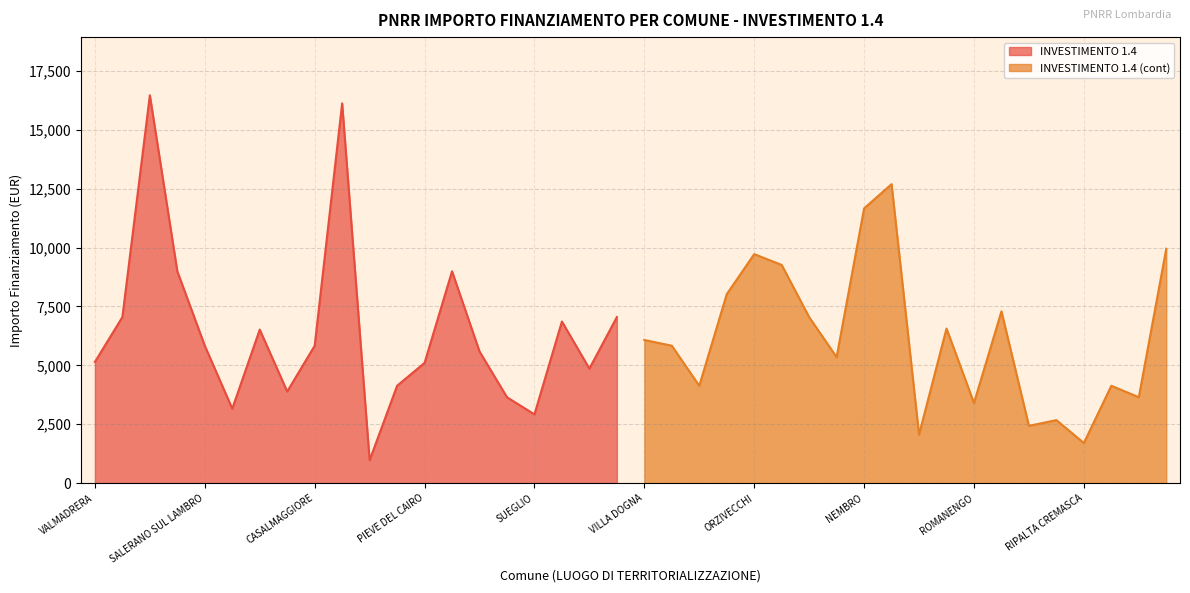

How many interior local peaks does the INVESTIMENTO 1.4 (cont) series have?

6